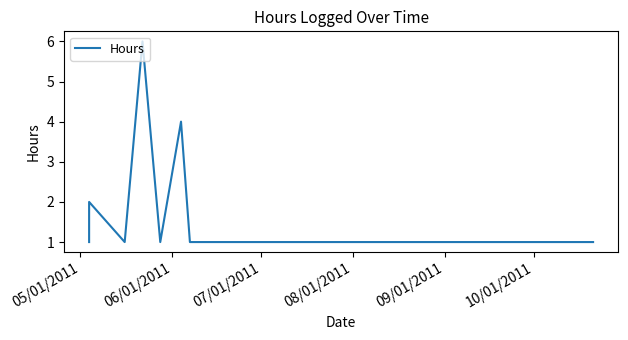

Reading right to left, what are all the values shown in this chart?

1	1	4	1	6	1	2	1